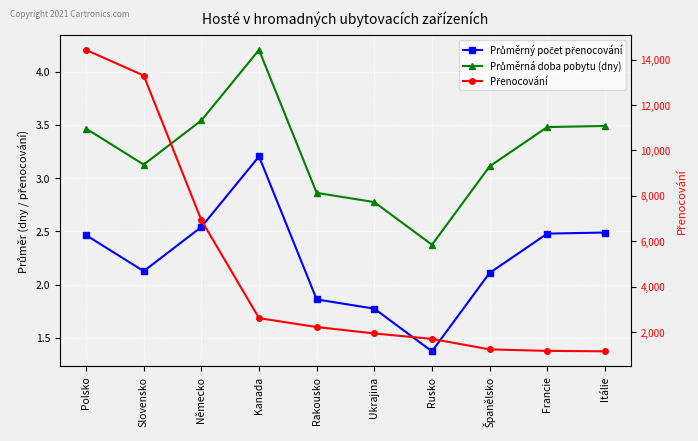

At which label does Přenocování reach its minimum?

Itálie